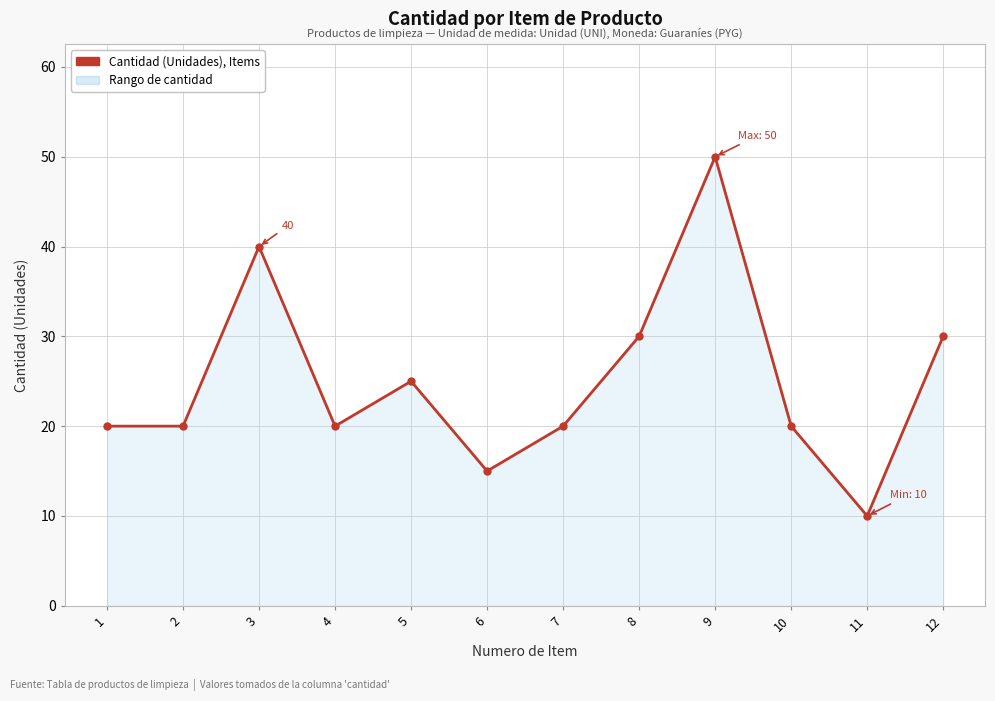

At which category does the data reach its first local peak?

3